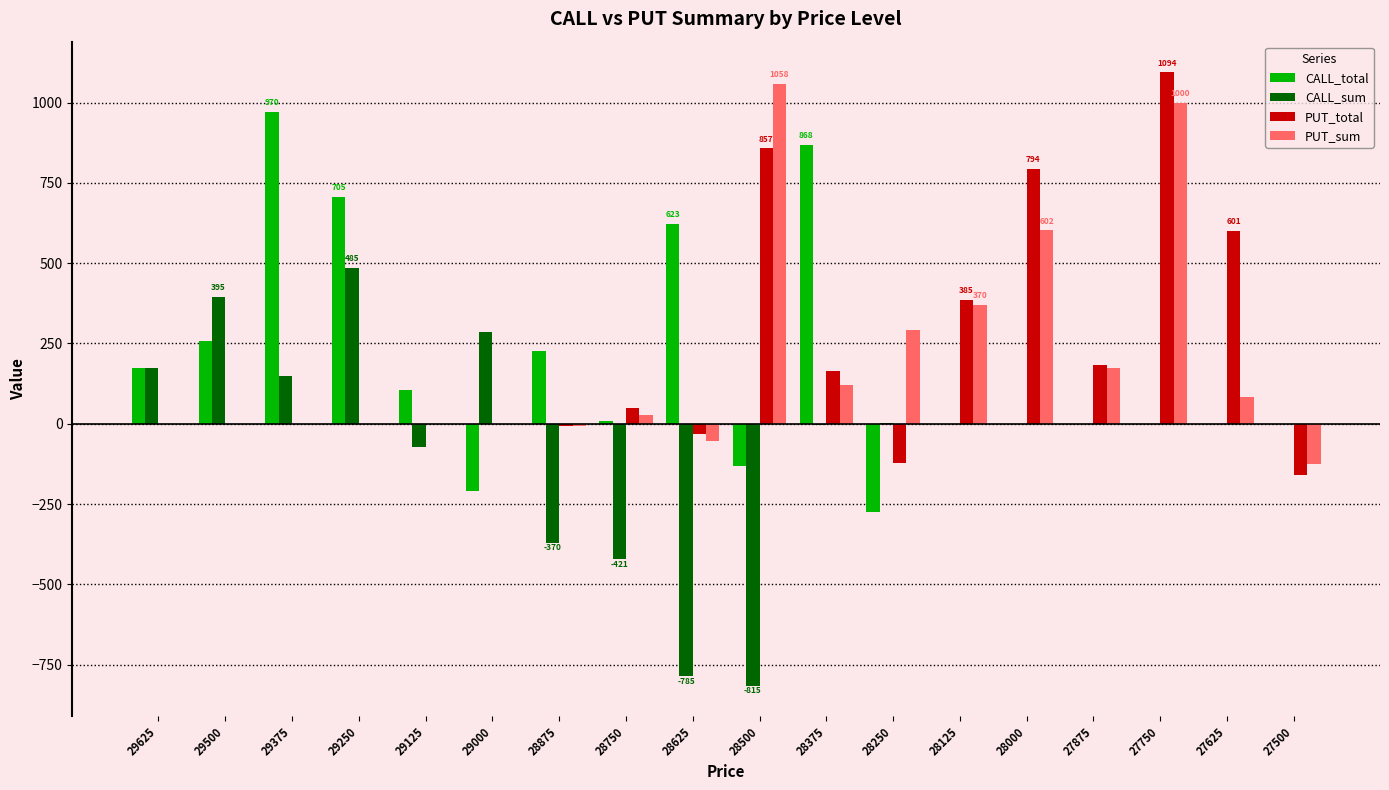

Does the chart contain stacked bars?

No